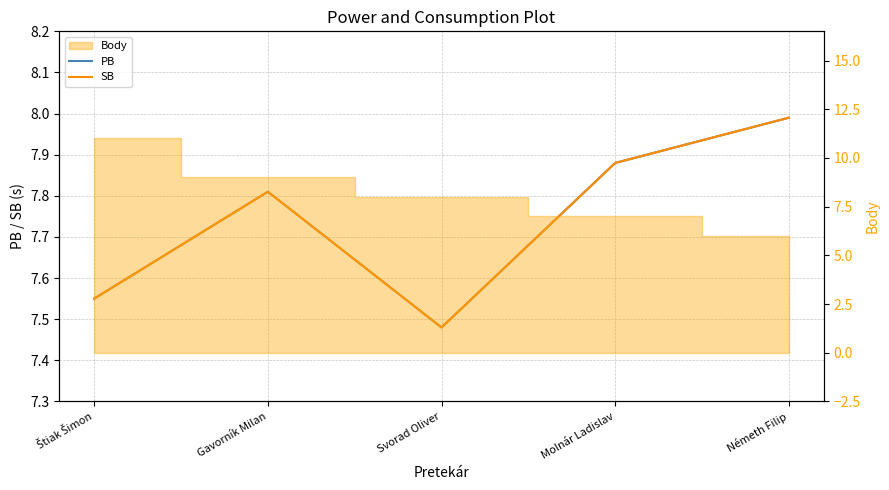

At which label does PB reach its minimum?

Svorad Oliver